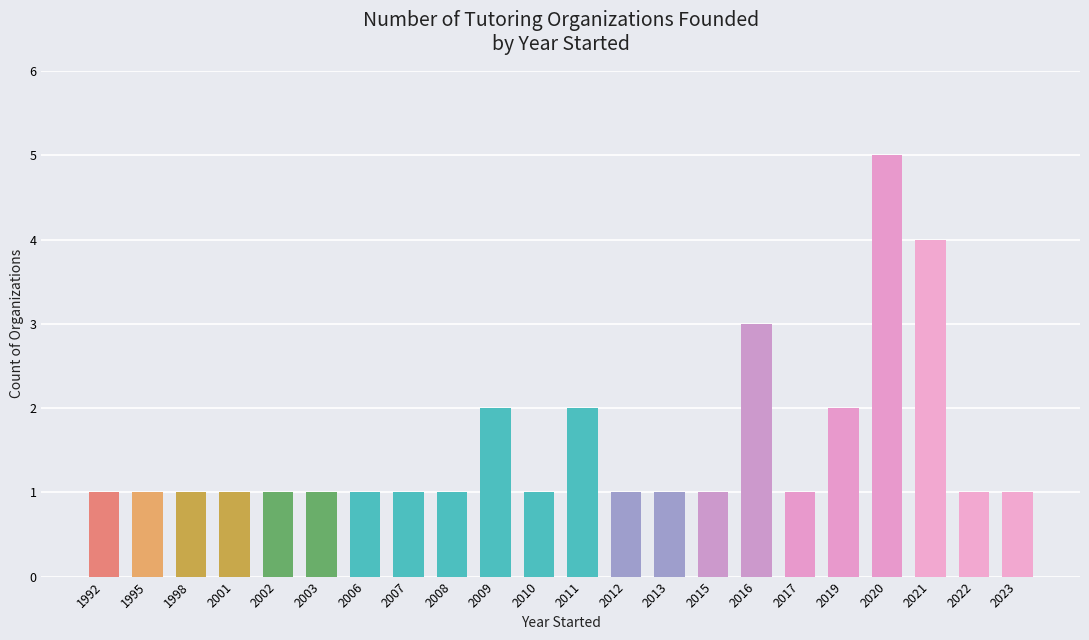

Approximately how many times larger is the value at 2017 compared to 2008?

1.0